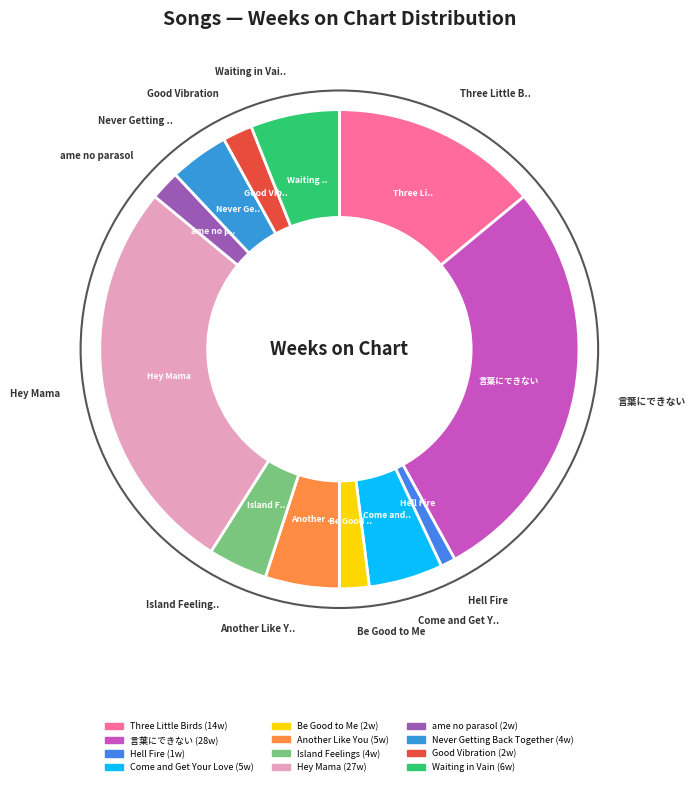

To the nearest percent, what percentage of the pie is Three Little Birds?

14%